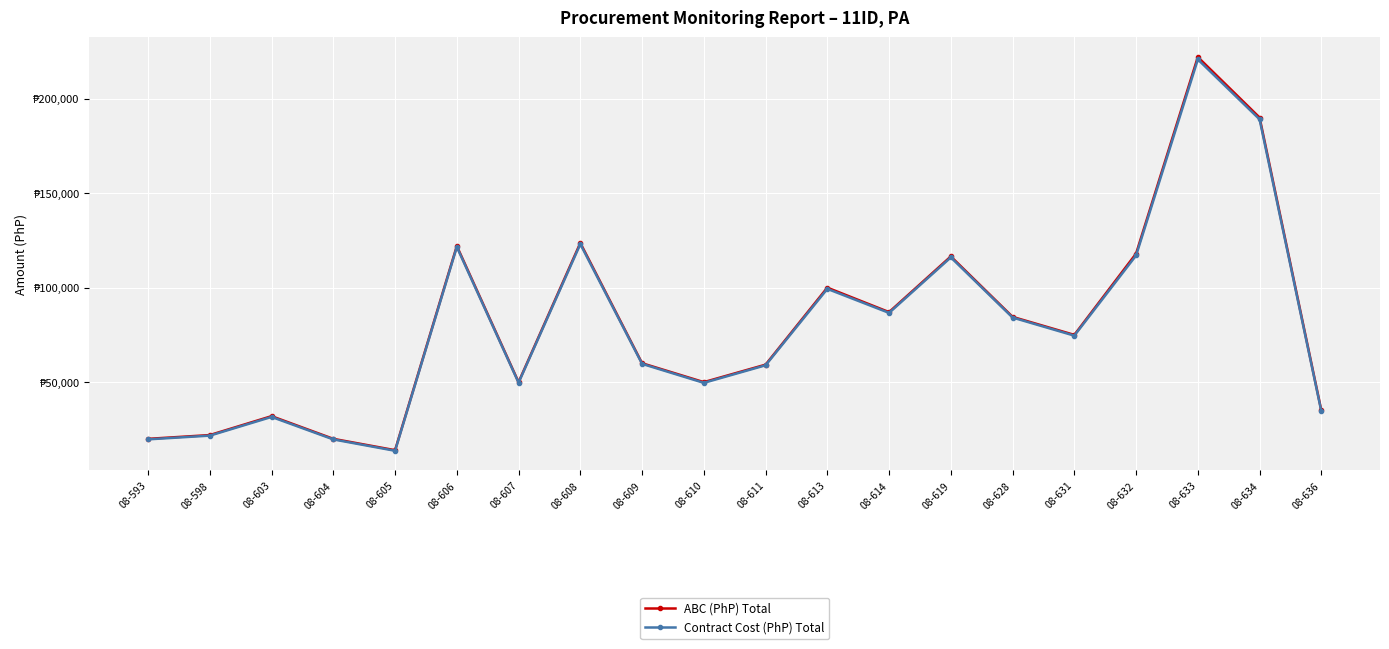

Does the chart have visible grid lines?

Yes